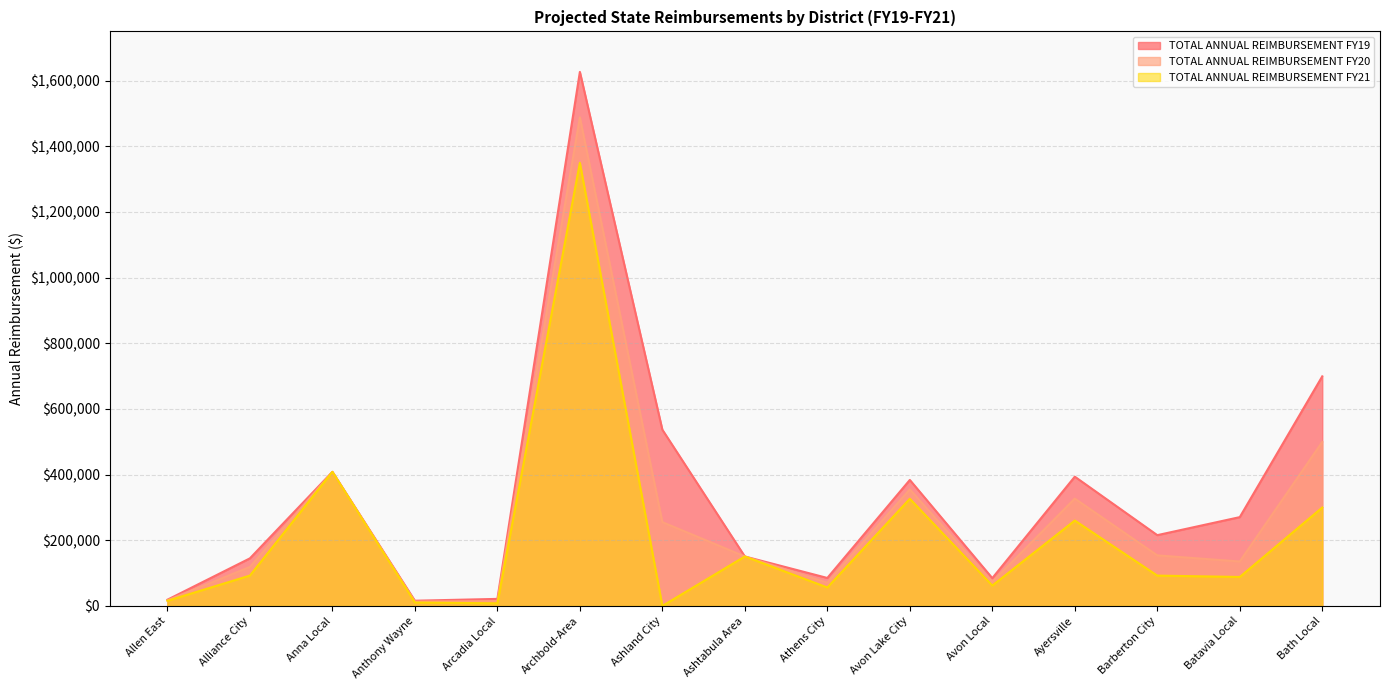

Reading left to right, what are all the values shown in this chart?

TOTAL ANNUAL REIMBURSEMENT FY19: Allen East=18925.1	Alliance City=144953.2	Anna Local=408381.0	Anthony Wayne=15878.2	Arcadia Local=21447.1	Archbold-Area=1626656.6	Ashland City=536807.6	Ashtabula Area=150635.0	Athens City=85185.1	Avon Lake City=383739.7	Avon Local=84658.9	Ayersville=393724.1	Barberton City=215589.3	Batavia Local=270491.5	Bath Local=699280.7
TOTAL ANNUAL REIMBURSEMENT FY20: Allen East=17279.5	Alliance City=118718.9	Anna Local=408381.0	Anthony Wayne=13156.2	Arcadia Local=14698.5	Archbold-Area=1488240.2	Ashland City=255230.0	Ashtabula Area=150635.0	Athens City=70692.6	Avon Lake City=355024.6	Avon Local=73383.1	Ayersville=326902.8	Barberton City=153992.4	Batavia Local=135386.0	Bath Local=499486.2
TOTAL ANNUAL REIMBURSEMENT FY21: Allen East=15633.8	Alliance City=92484.5	Anna Local=408381.0	Anthony Wayne=10434.3	Arcadia Local=7949.9	Archbold-Area=1349823.9	Ashland City=0.0	Ashtabula Area=150635.0	Athens City=56200.2	Avon Lake City=326309.6	Avon Local=62107.2	Ayersville=260081.5	Barberton City=92395.4	Batavia Local=88249.3	Bath Local=299691.7